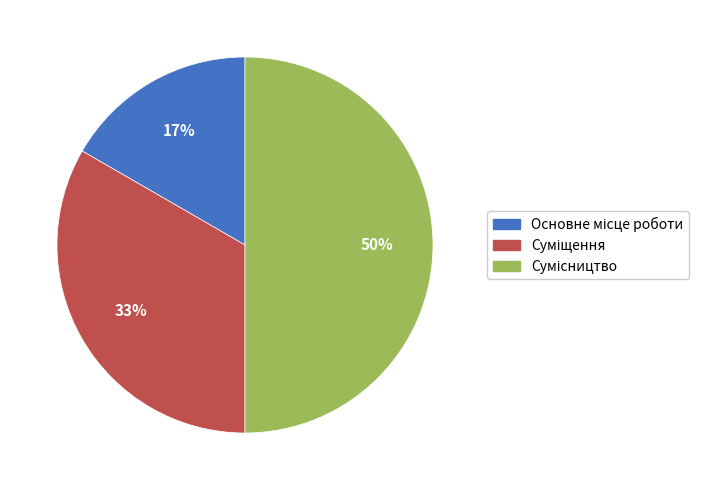

How many slices are in this pie chart?

3